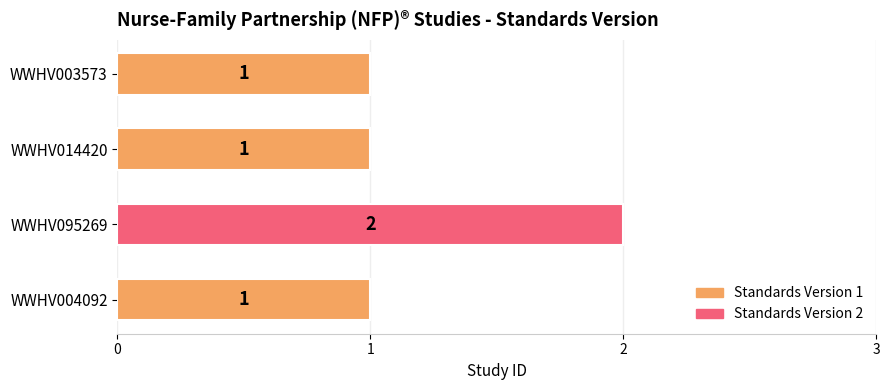

How many bars are there in total?

4